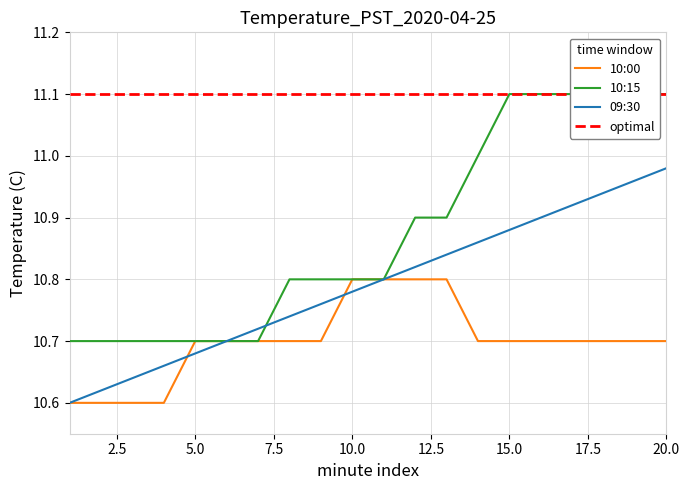

How many series are shown in this chart?

4